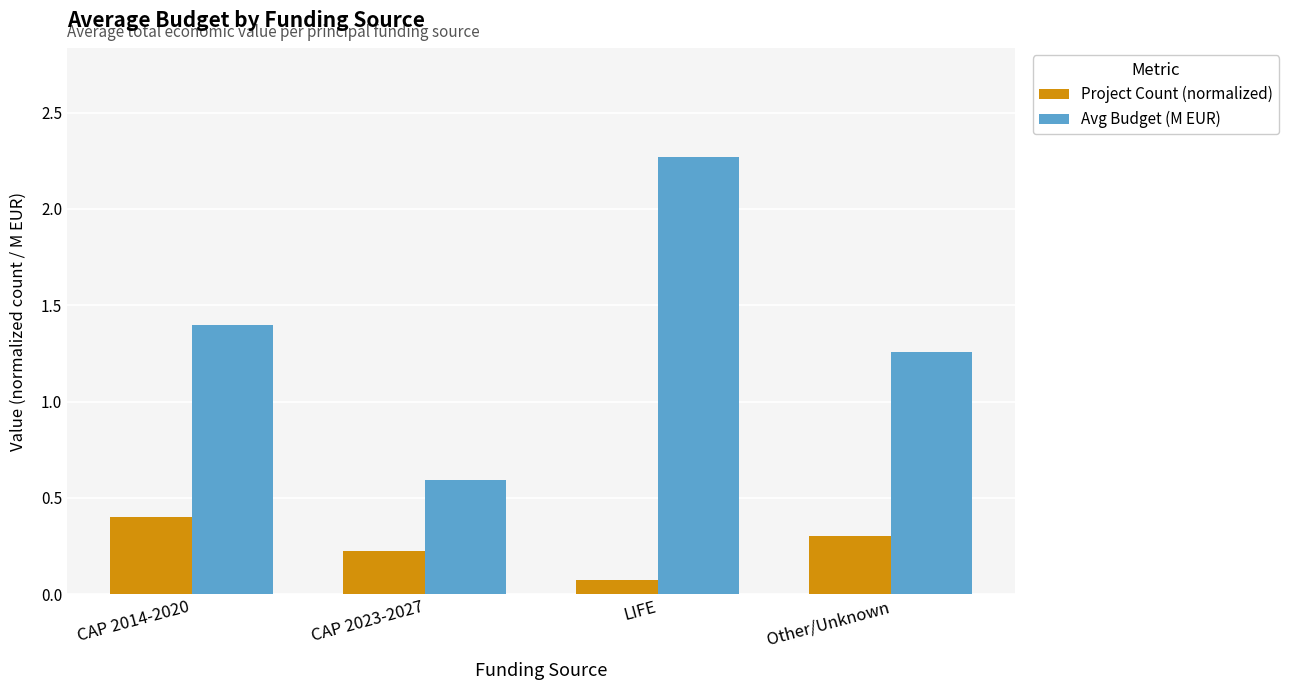

What is the difference between the second highest and minimum values in the Avg Budget (M EUR) series?

0.8